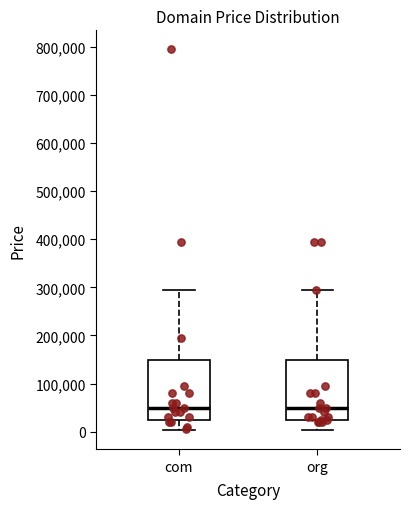

Reading left to right, read every box against the y-axis: the position of its median line, the range the box covers, and the ends of its whiskers. The values are not printed on the chart, so give them approximately, as read against the axis.

com: median 50000, box 20000 to 150000, whiskers 0 to 290000
org: median 50000, box 20000 to 150000, whiskers 0 to 290000